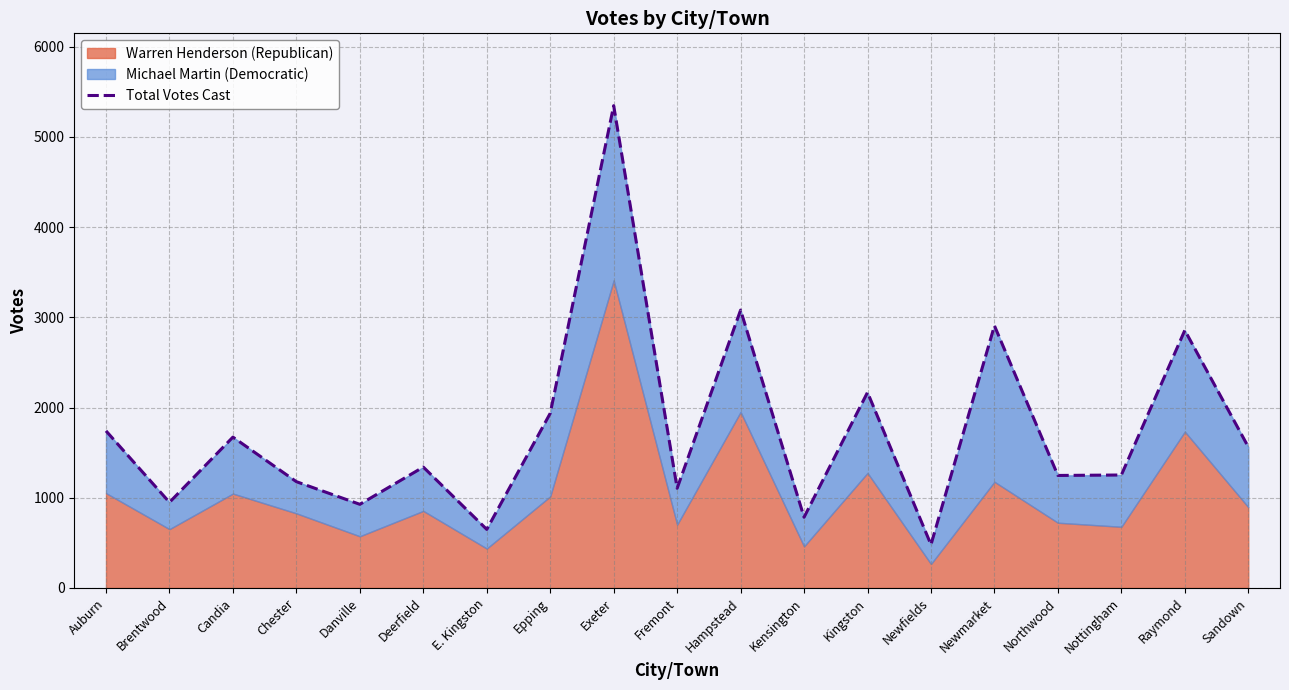

What is the difference between the maximum and second lowest values?

4697